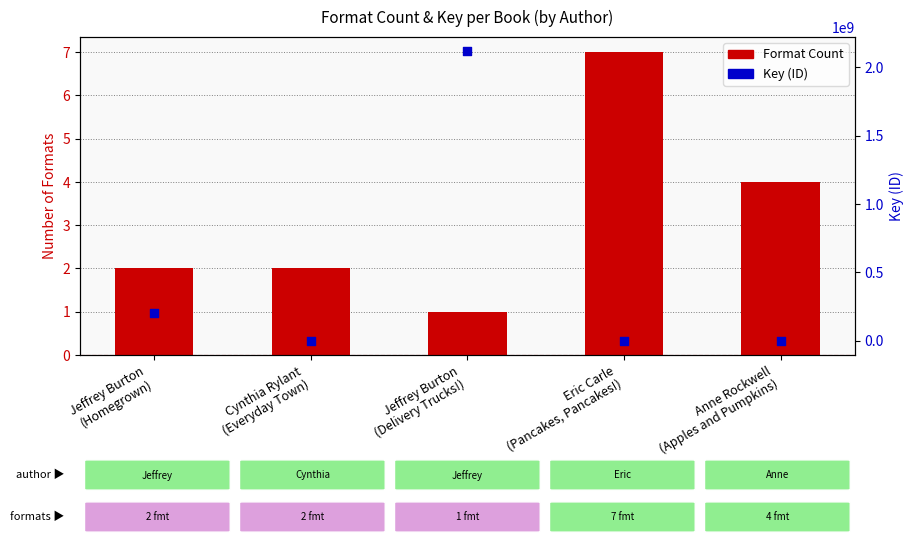

What is the total value across all series at Jeffrey Burton
(Homegrown)?

202306712